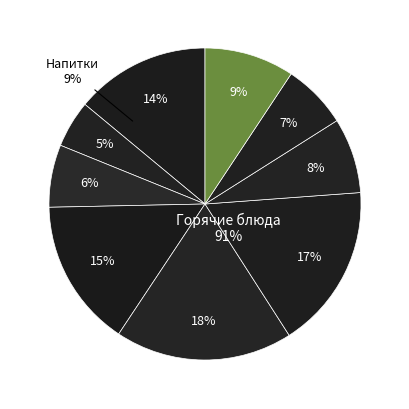

To the nearest percent, what is the difference between the Суп картофельный and Кисель slice percentages?

6%